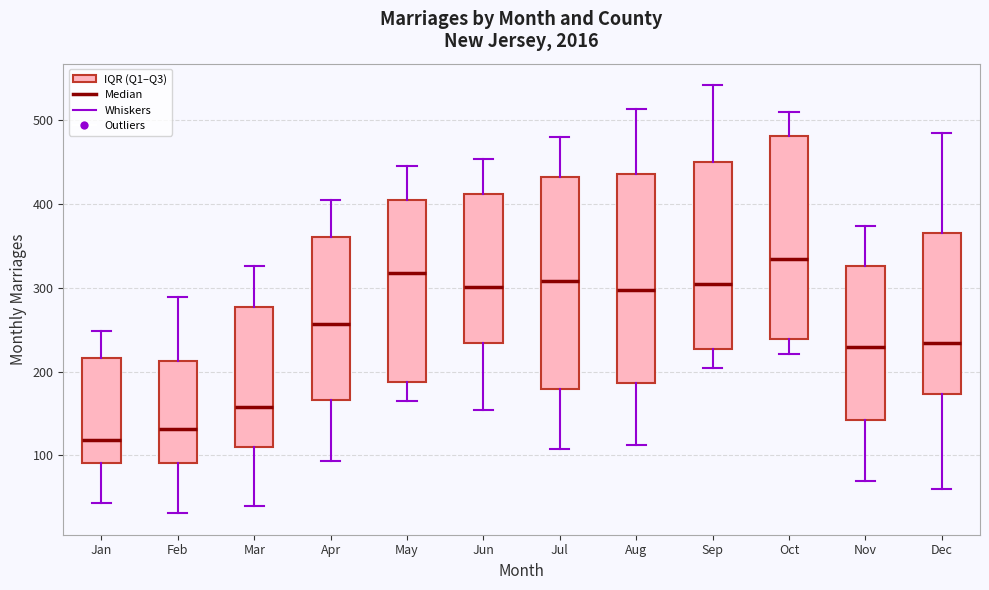

Reading left to right, transcribe this box plot: for each box, give where its median line is, the range the box spans, and where its two whiskers end, as read against the y-axis. The values are not printed on the chart, so give them approximately, as read against the axis.

Jan: median 120, box 90 to 220, whiskers 40 to 250
Feb: median 130, box 90 to 210, whiskers 30 to 290
Mar: median 160, box 110 to 280, whiskers 40 to 330
Apr: median 260, box 170 to 360, whiskers 90 to 410
May: median 320, box 190 to 400, whiskers 170 to 450
Jun: median 300, box 230 to 410, whiskers 150 to 450
Jul: median 310, box 180 to 430, whiskers 110 to 480
Aug: median 300, box 190 to 440, whiskers 110 to 510
Sep: median 300, box 230 to 450, whiskers 200 to 540
Oct: median 340, box 240 to 480, whiskers 220 to 510
Nov: median 230, box 140 to 330, whiskers 70 to 370
Dec: median 230, box 170 to 370, whiskers 60 to 490